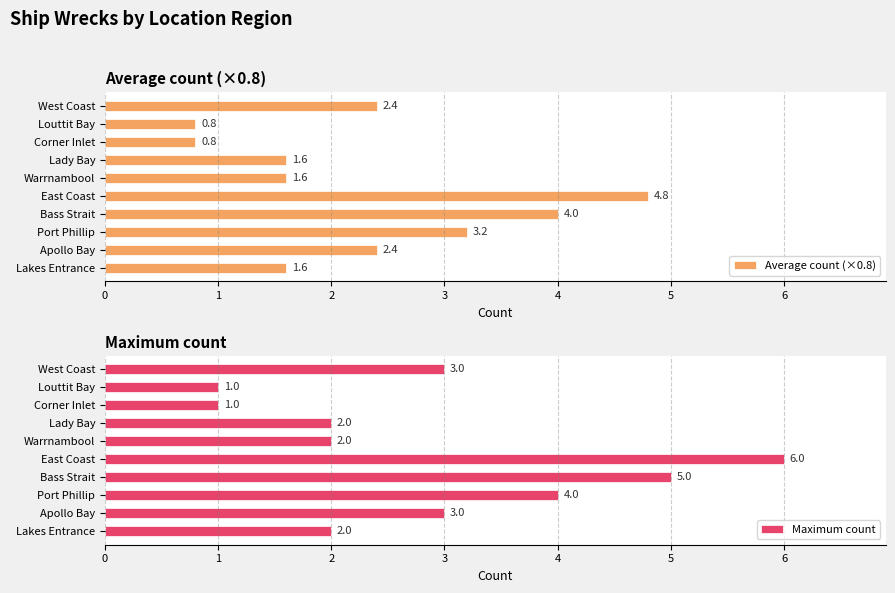

Reading left to right, what are all the values shown in this chart?

Average count (×0.8): 1.6	2.4	3.2	4.0	4.8	1.6	1.6	0.8	0.8	2.4
Maximum count: 2.0	3.0	4.0	5.0	6.0	2.0	2.0	1.0	1.0	3.0